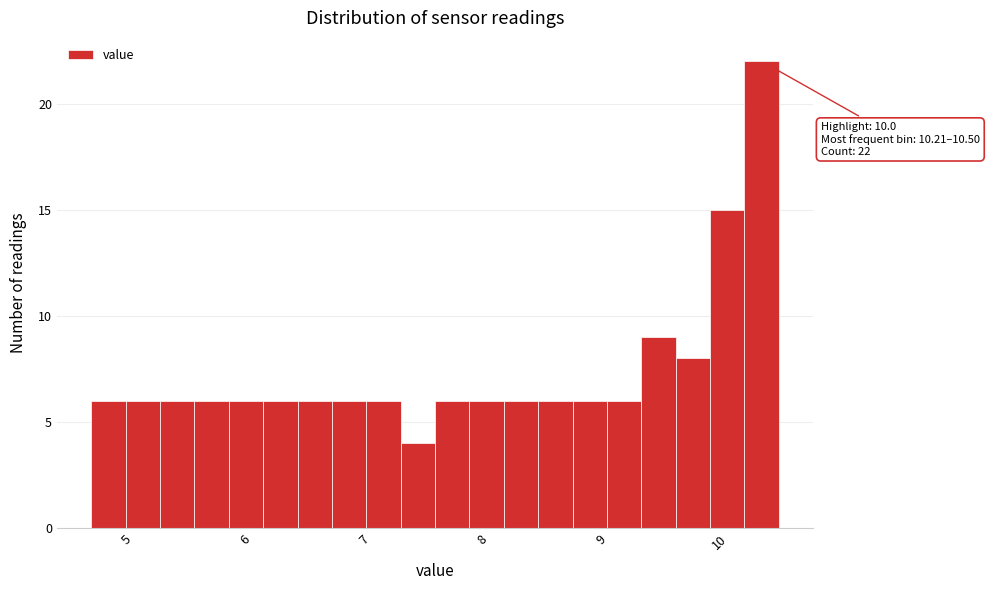

Read against the x-axis, roughly where is the centre of the tallest bar?

10.4